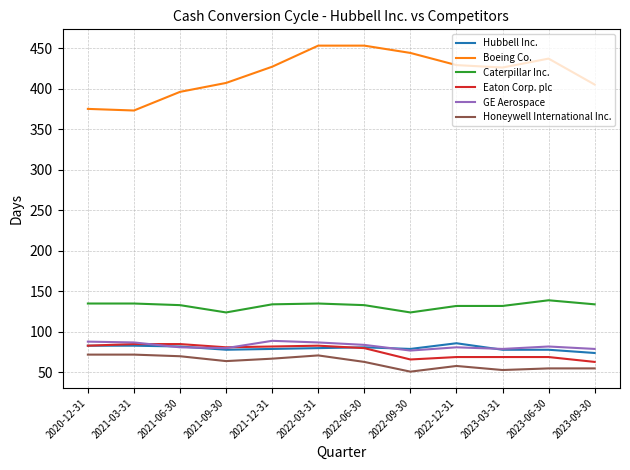

What position from the left is 2022-12-31?

9